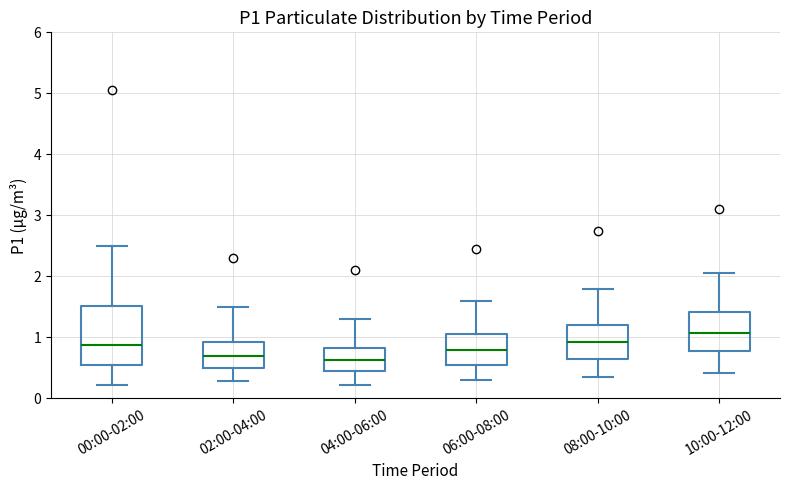

Reading left to right, read every box against the y-axis: the position of its median line, the range the box covers, and the ends of its whiskers. The values are not printed on the chart, so give them approximately, as read against the axis.

00:00-02:00: median 0.9, box 0.5 to 1.5, whiskers 0.2 to 2.5
02:00-04:00: median 0.7, box 0.5 to 0.9, whiskers 0.3 to 1.5
04:00-06:00: median 0.6, box 0.4 to 0.8, whiskers 0.2 to 1.3
06:00-08:00: median 0.8, box 0.6 to 1.1, whiskers 0.3 to 1.6
08:00-10:00: median 0.9, box 0.7 to 1.2, whiskers 0.4 to 1.8
10:00-12:00: median 1.1, box 0.8 to 1.4, whiskers 0.4 to 2.1